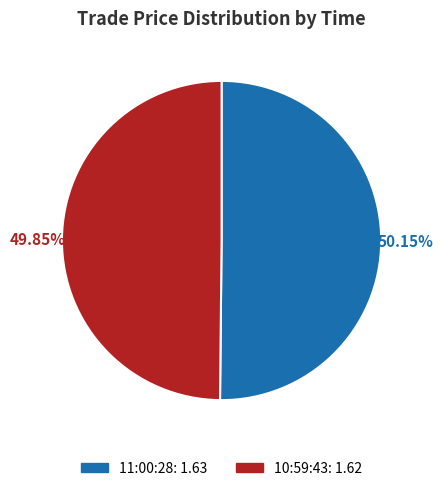

Combined, what portion of the pie is 11:00:28 and 10:59:43?

100.0%